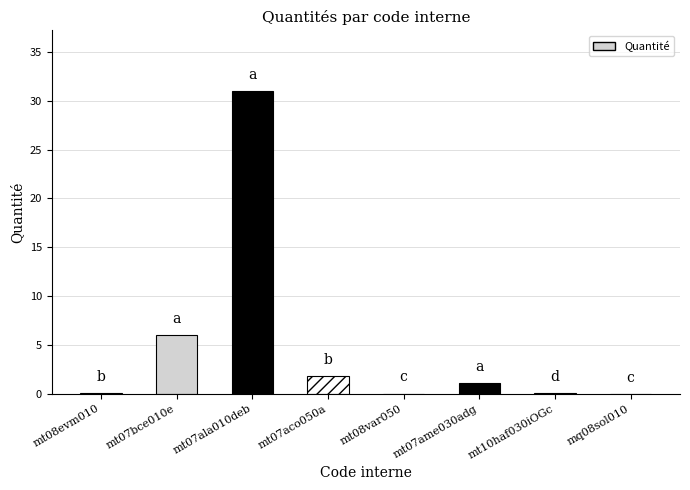

What is the sum of all values?

40.1